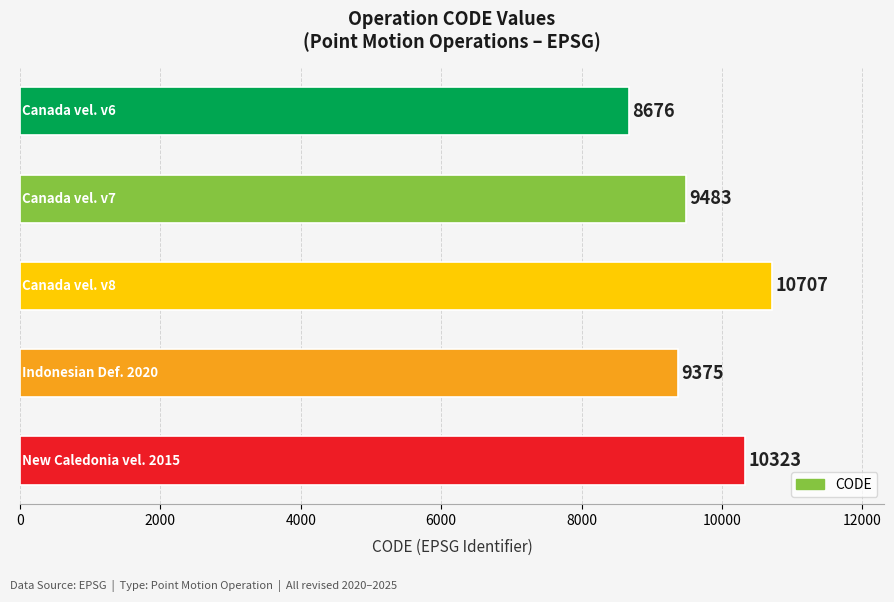

What is the minimum value shown in the chart?

8676